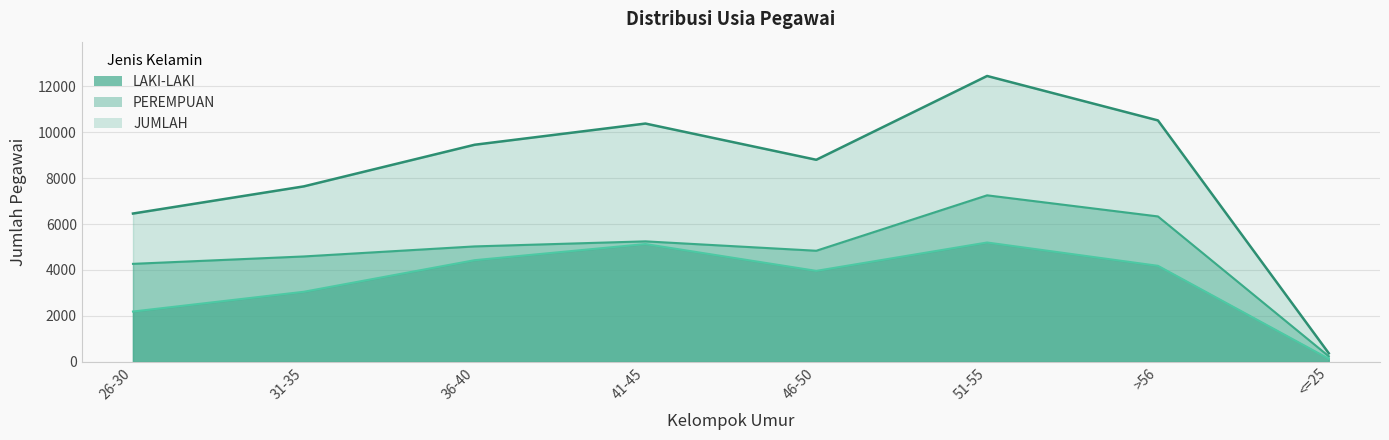

At 46-50, list the series in order from smallest to largest.

LAKI-LAKI, PEREMPUAN, JUMLAH